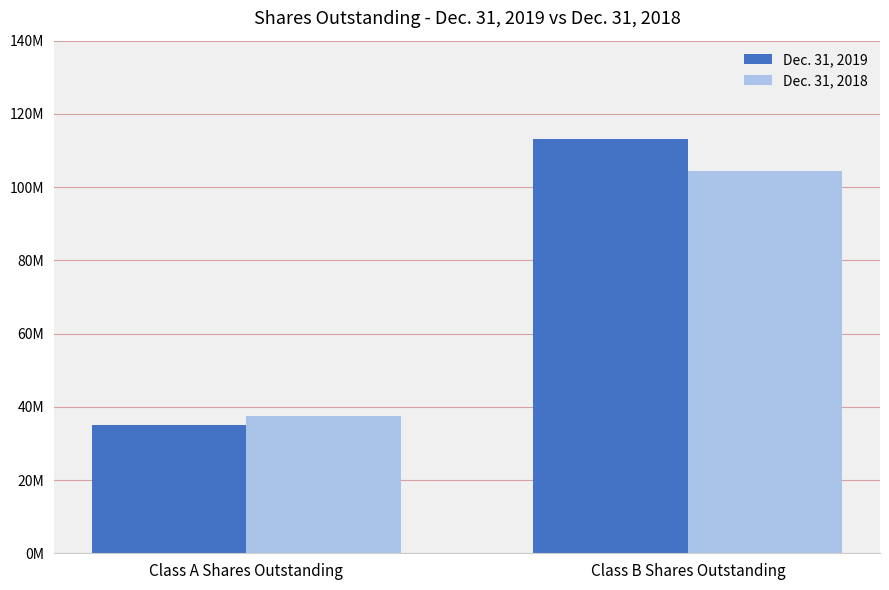

What is the sum of the Dec. 31, 2019 values at Class A Shares Outstanding and Class B Shares Outstanding?

148209215